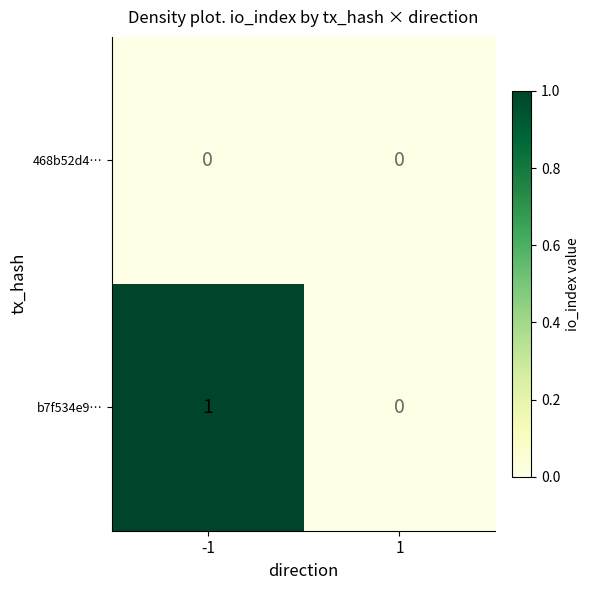

The b7f534e9… series shows 0 at 1. True or false?

True